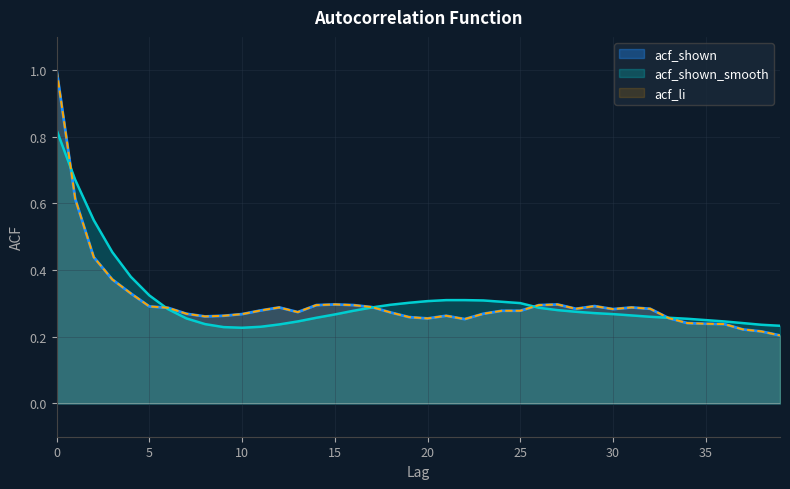

What is the highest value of the acf_shown series?

1.0